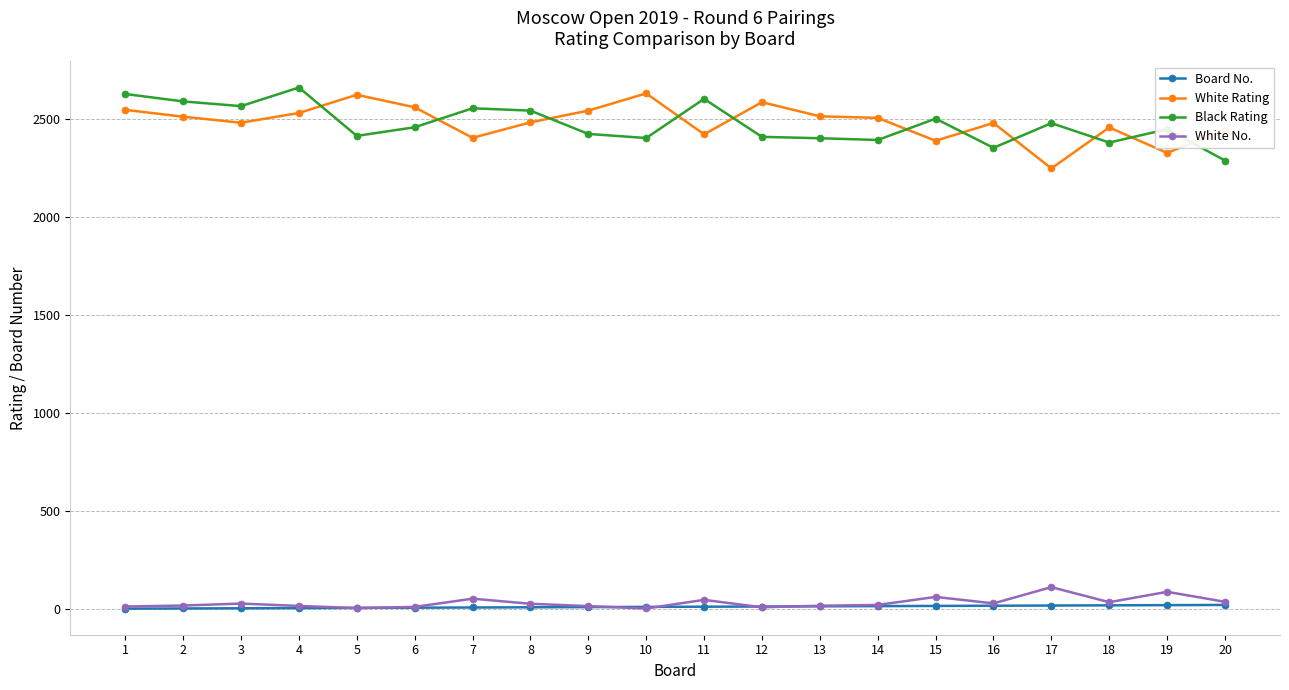

True or false: Black Rating has more than 0 points higher than both neighbors.

True